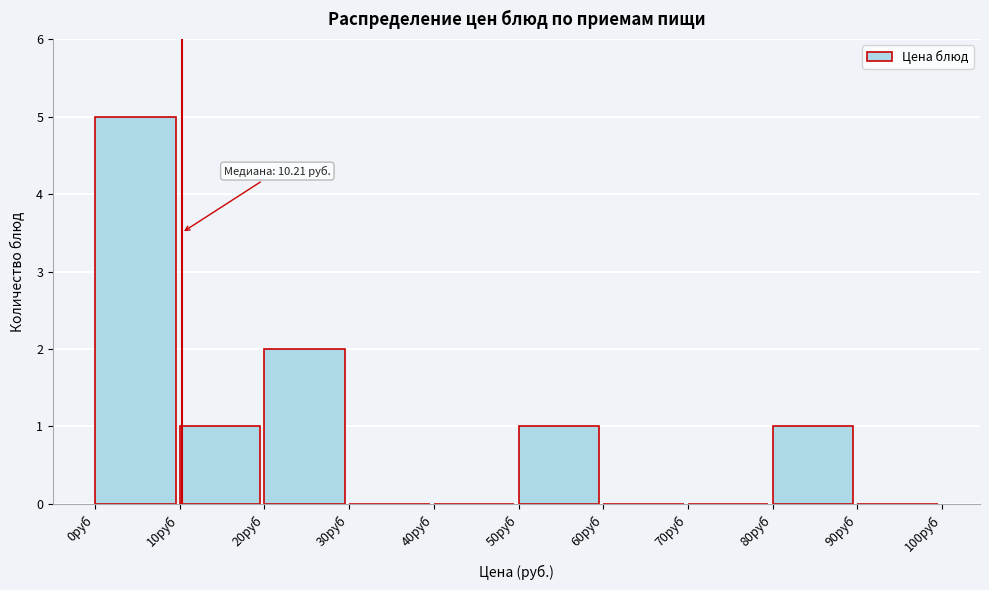

Over which range of the x-axis is the bar tallest?

0 to 10